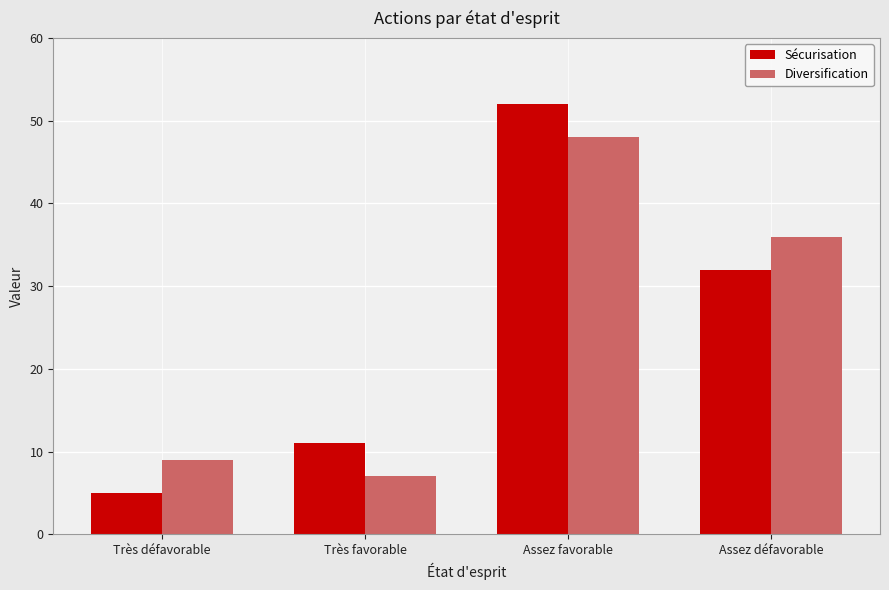

What is the value of the Diversification bar at the 4th from the left?

36